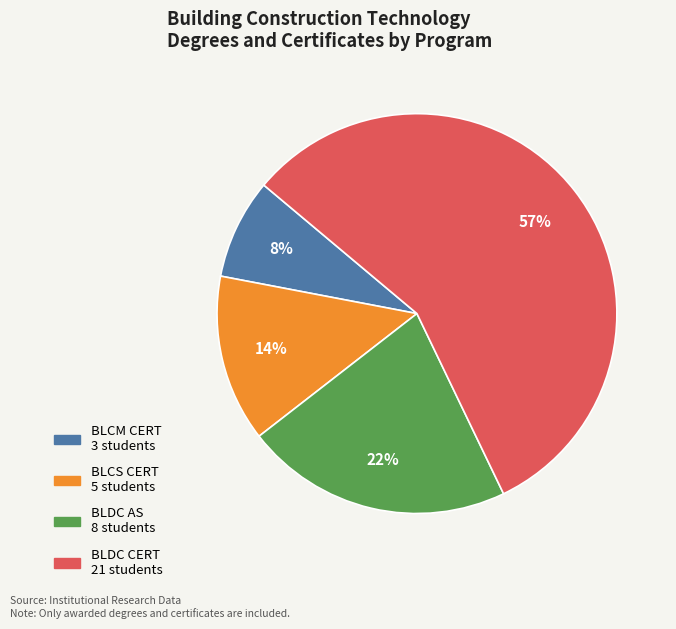

Count the number of slices in the pie.

4